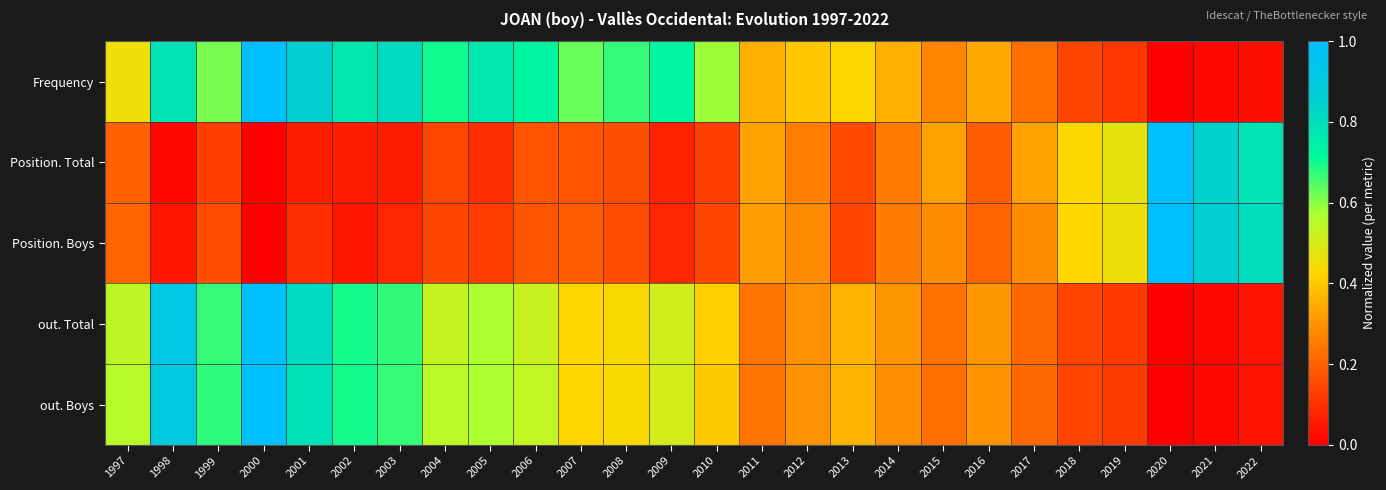

Reading left to right, list all the values displayed in this chart.

Frequency: 1997=0.5	1998=0.8	1999=0.6	2000=1.0	2001=0.9	2002=0.8	2003=0.8	2004=0.7	2005=0.8	2006=0.7	2007=0.6	2008=0.7	2009=0.7	2010=0.6	2011=0.4	2012=0.4	2013=0.4	2014=0.4	2015=0.3	2016=0.3	2017=0.2	2018=0.1	2019=0.1	2020=0.0	2021=0.0	2022=0.0
Position. Total: 1997=0.2	1998=0.0	1999=0.1	2000=0.0	2001=0.1	2002=0.1	2003=0.1	2004=0.1	2005=0.1	2006=0.2	2007=0.2	2008=0.2	2009=0.1	2010=0.1	2011=0.3	2012=0.3	2013=0.2	2014=0.2	2015=0.3	2016=0.2	2017=0.3	2018=0.4	2019=0.5	2020=1.0	2021=0.8	2022=0.8
Position. Boys: 1997=0.2	1998=0.0	1999=0.2	2000=0.0	2001=0.1	2002=0.0	2003=0.1	2004=0.1	2005=0.1	2006=0.2	2007=0.2	2008=0.2	2009=0.1	2010=0.1	2011=0.3	2012=0.3	2013=0.1	2014=0.3	2015=0.3	2016=0.2	2017=0.3	2018=0.4	2019=0.5	2020=1.0	2021=0.9	2022=0.8
out. Total: 1997=0.5	1998=0.9	1999=0.7	2000=1.0	2001=0.8	2002=0.7	2003=0.7	2004=0.5	2005=0.6	2006=0.5	2007=0.4	2008=0.4	2009=0.5	2010=0.4	2011=0.2	2012=0.3	2013=0.4	2014=0.3	2015=0.2	2016=0.3	2017=0.2	2018=0.1	2019=0.1	2020=0.0	2021=0.0	2022=0.0
out. Boys: 1997=0.6	1998=0.9	1999=0.7	2000=1.0	2001=0.8	2002=0.7	2003=0.7	2004=0.5	2005=0.6	2006=0.5	2007=0.4	2008=0.4	2009=0.5	2010=0.4	2011=0.2	2012=0.3	2013=0.4	2014=0.3	2015=0.2	2016=0.3	2017=0.2	2018=0.1	2019=0.1	2020=0.0	2021=0.0	2022=0.0